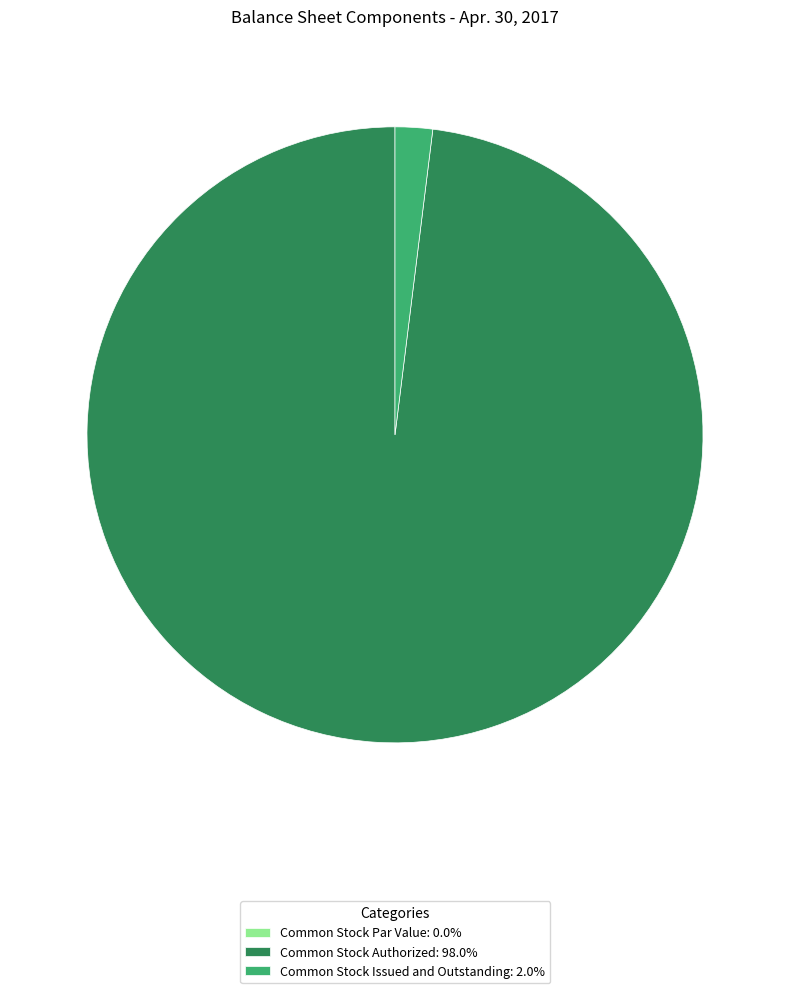

Does any single category account for the majority?

Yes